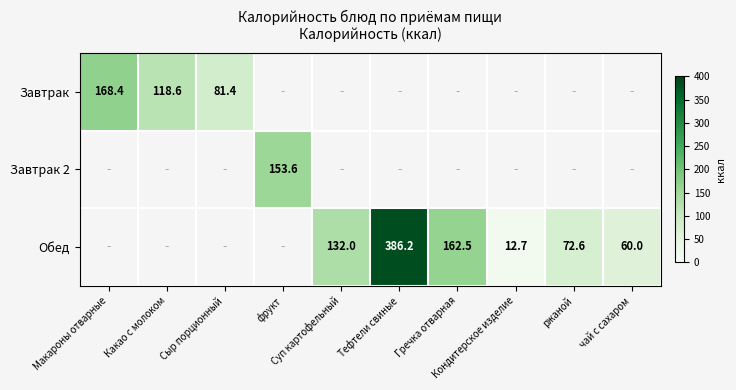

The Обед series shows 0.0 at Какао с молоком. True or false?

True